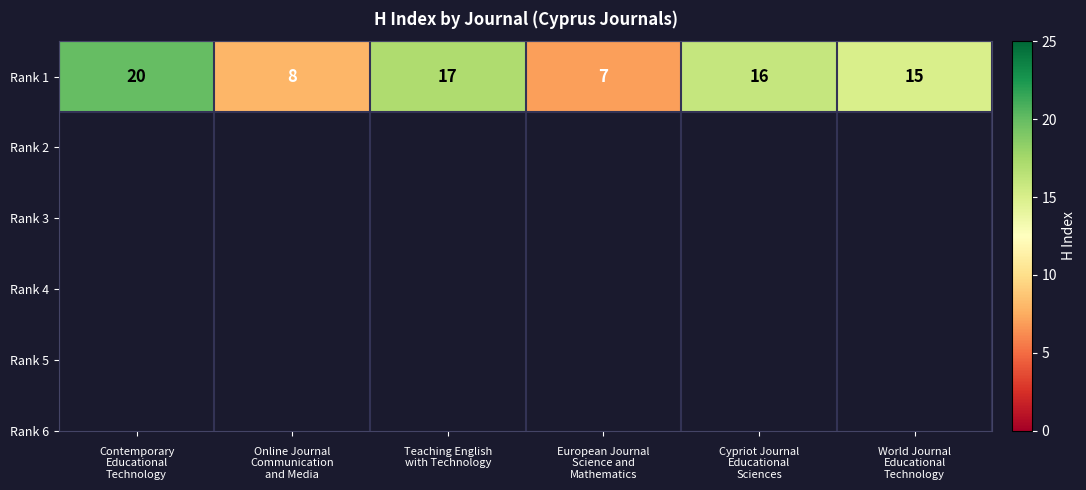

List the labels in order of value, largest first.

Contemporary
Educational
Technology, Teaching English
with Technology, Cypriot Journal
Educational
Sciences, World Journal
Educational
Technology, Online Journal
Communication
and Media, European Journal
Science and
Mathematics